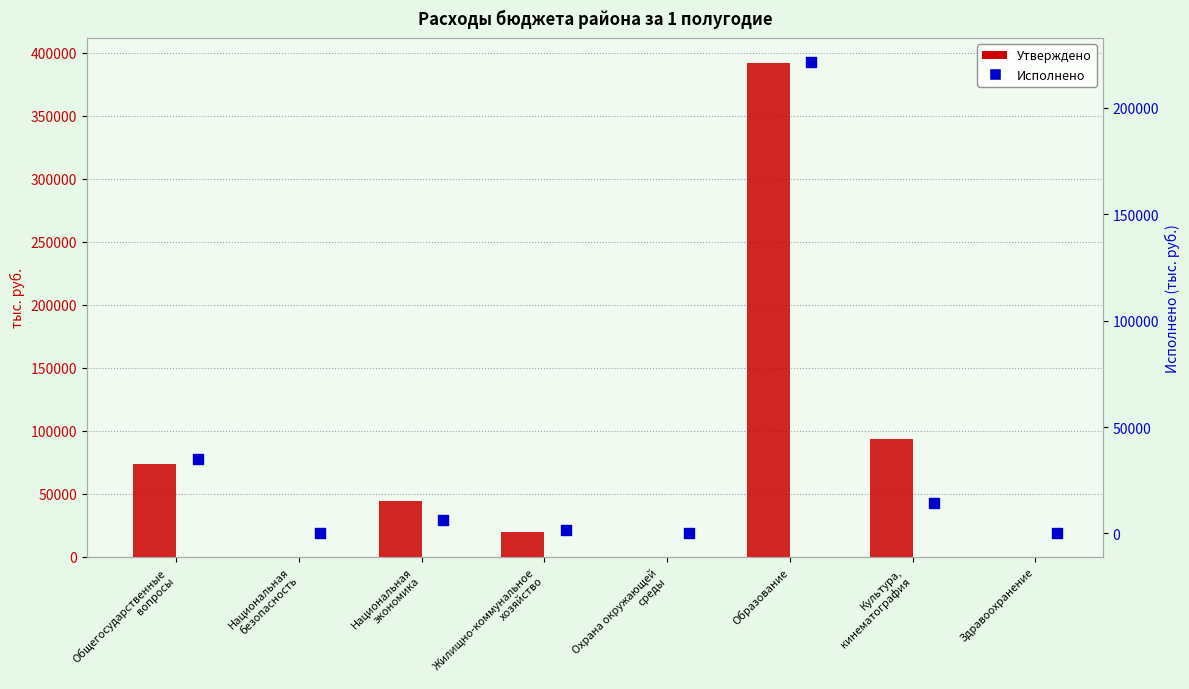

Which series has the largest Y range (max minus min)?

Утверждено